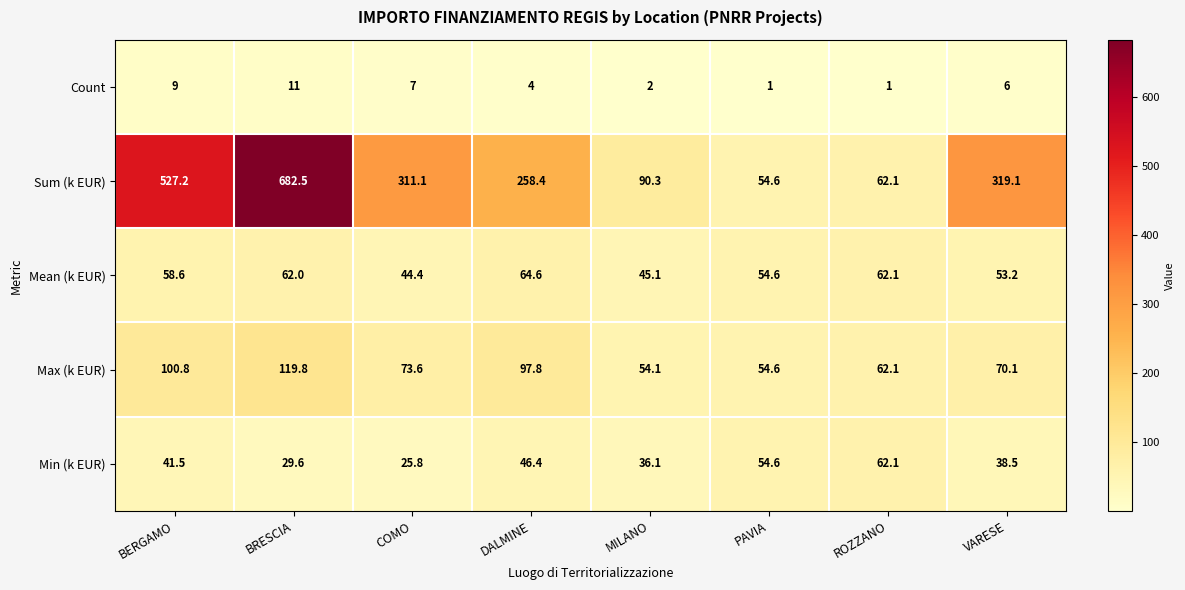

The Sum (k EUR) series shows 738.2 at BERGAMO. True or false?

False